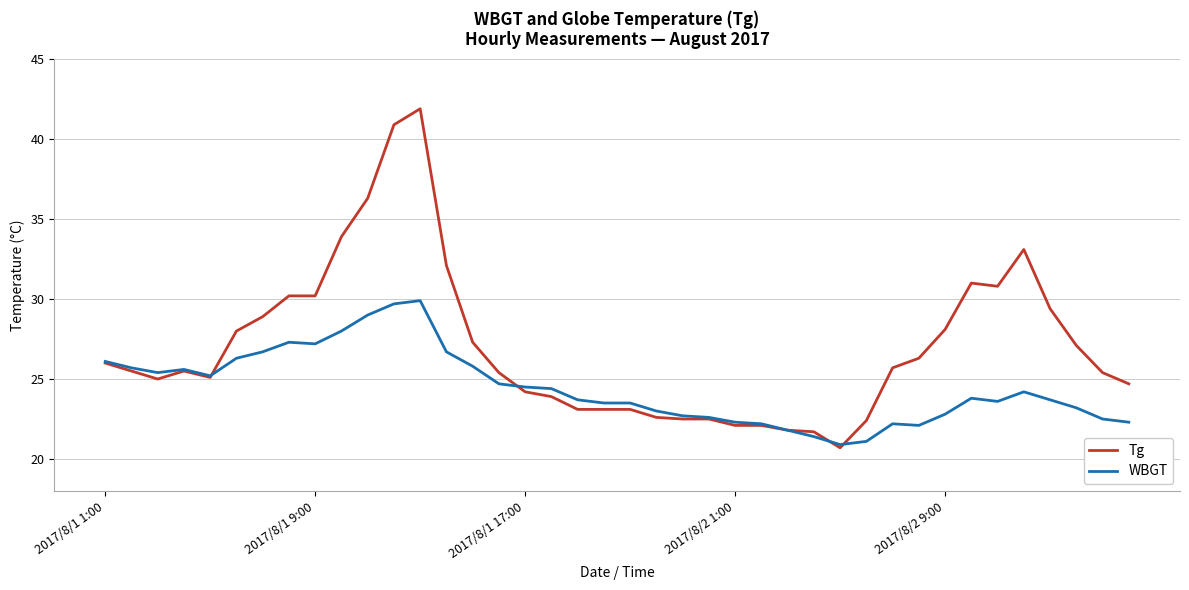

Which series has the largest total across all categories?

Tg